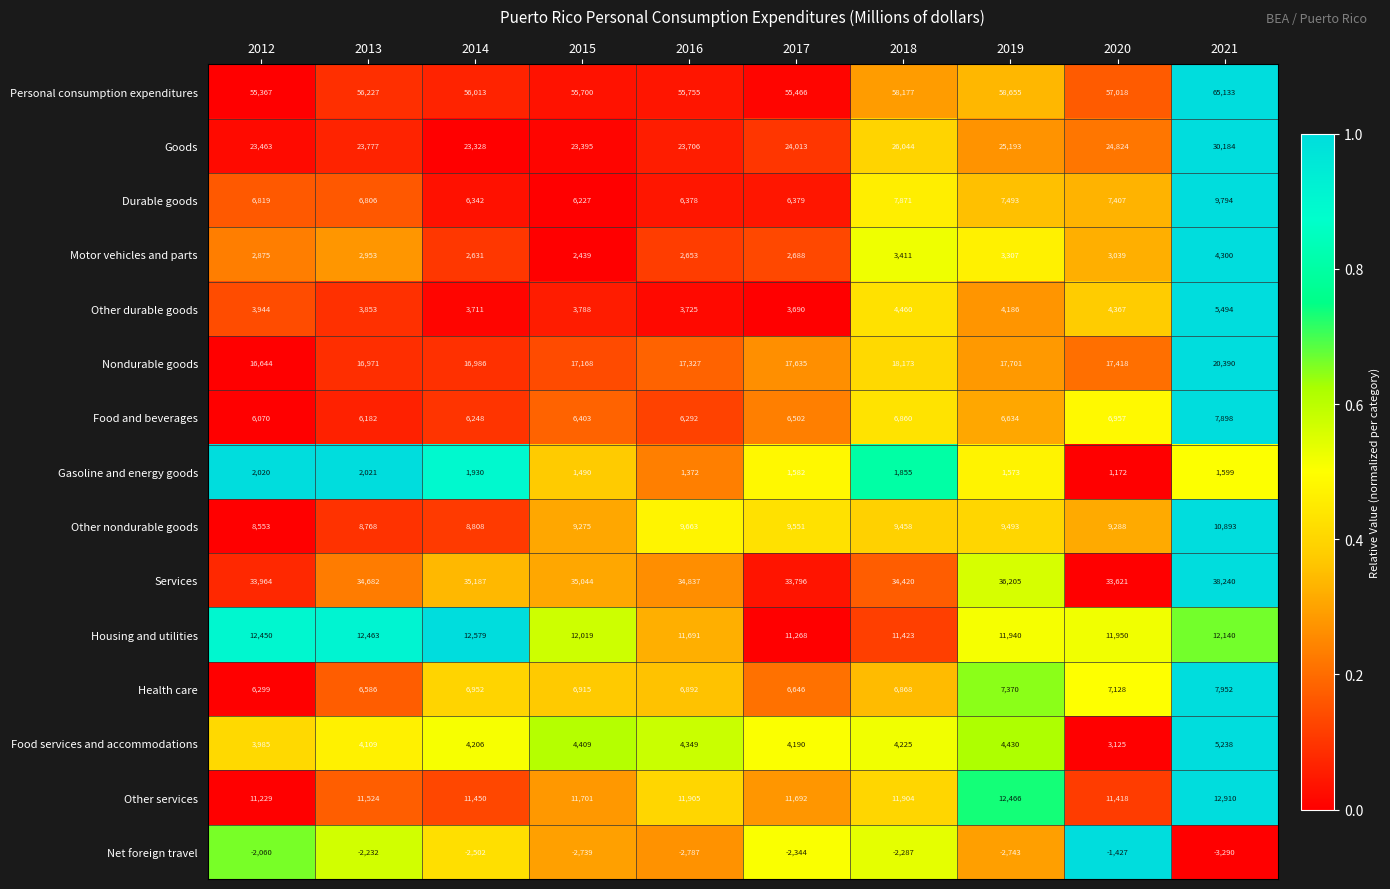

At which category does the chart reach its peak across all series?

2021